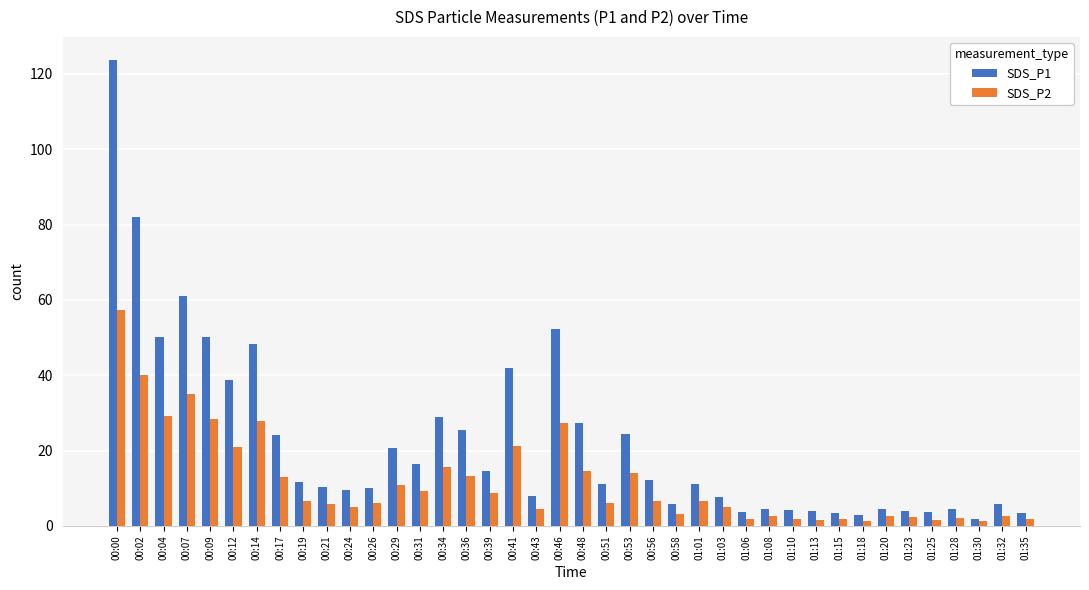

The value of SDS_P1 at 01:23 is 4.1. True or false?

True